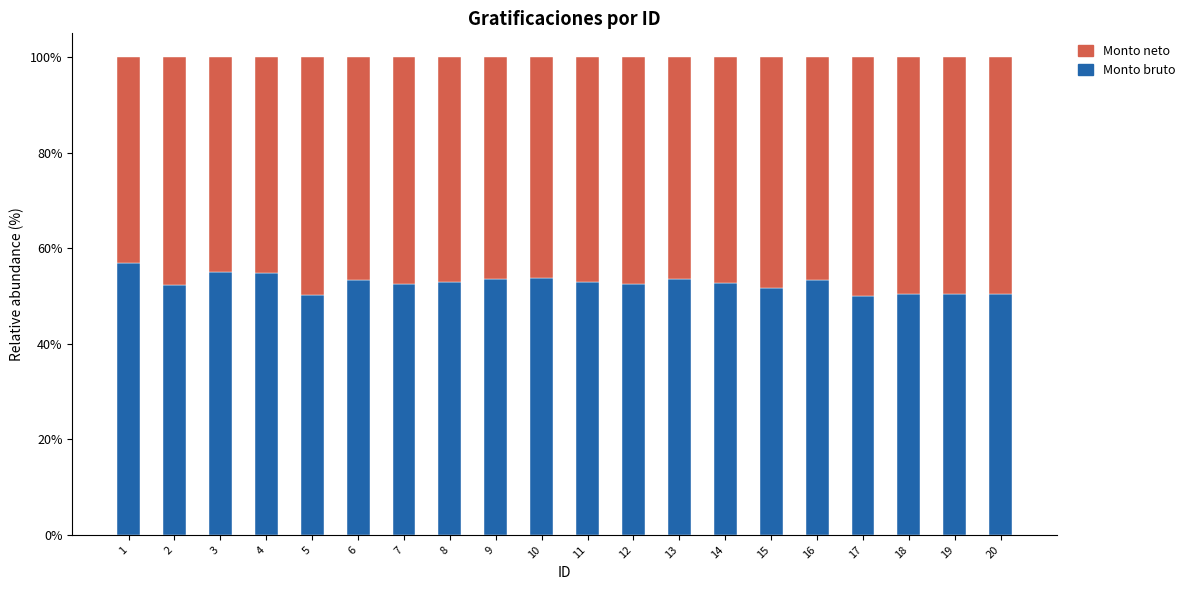

What are all the series names shown in the legend?

Monto neto, Monto bruto